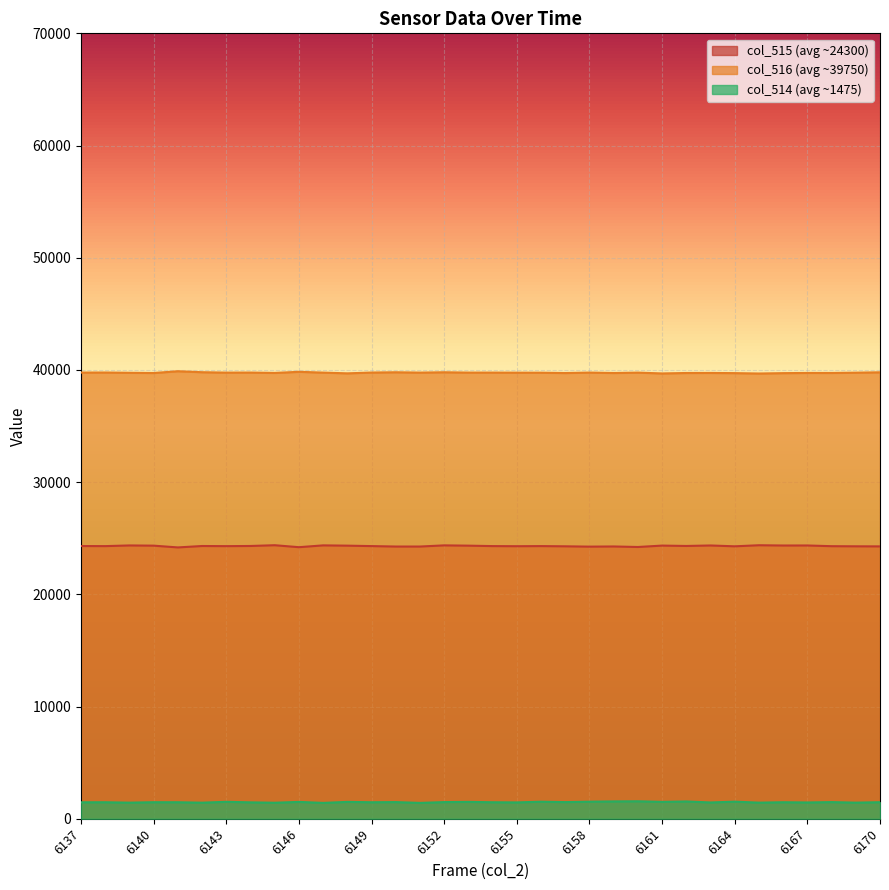

True or false: col_514 and col_516 intersect in this chart.

False